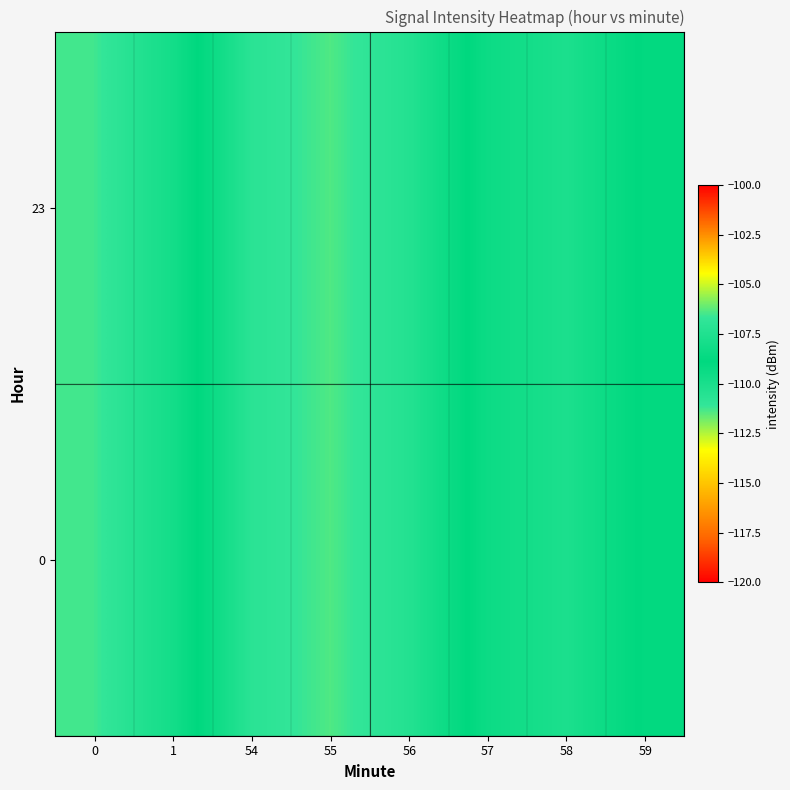

At which category does the chart reach its minimum across all series?

55